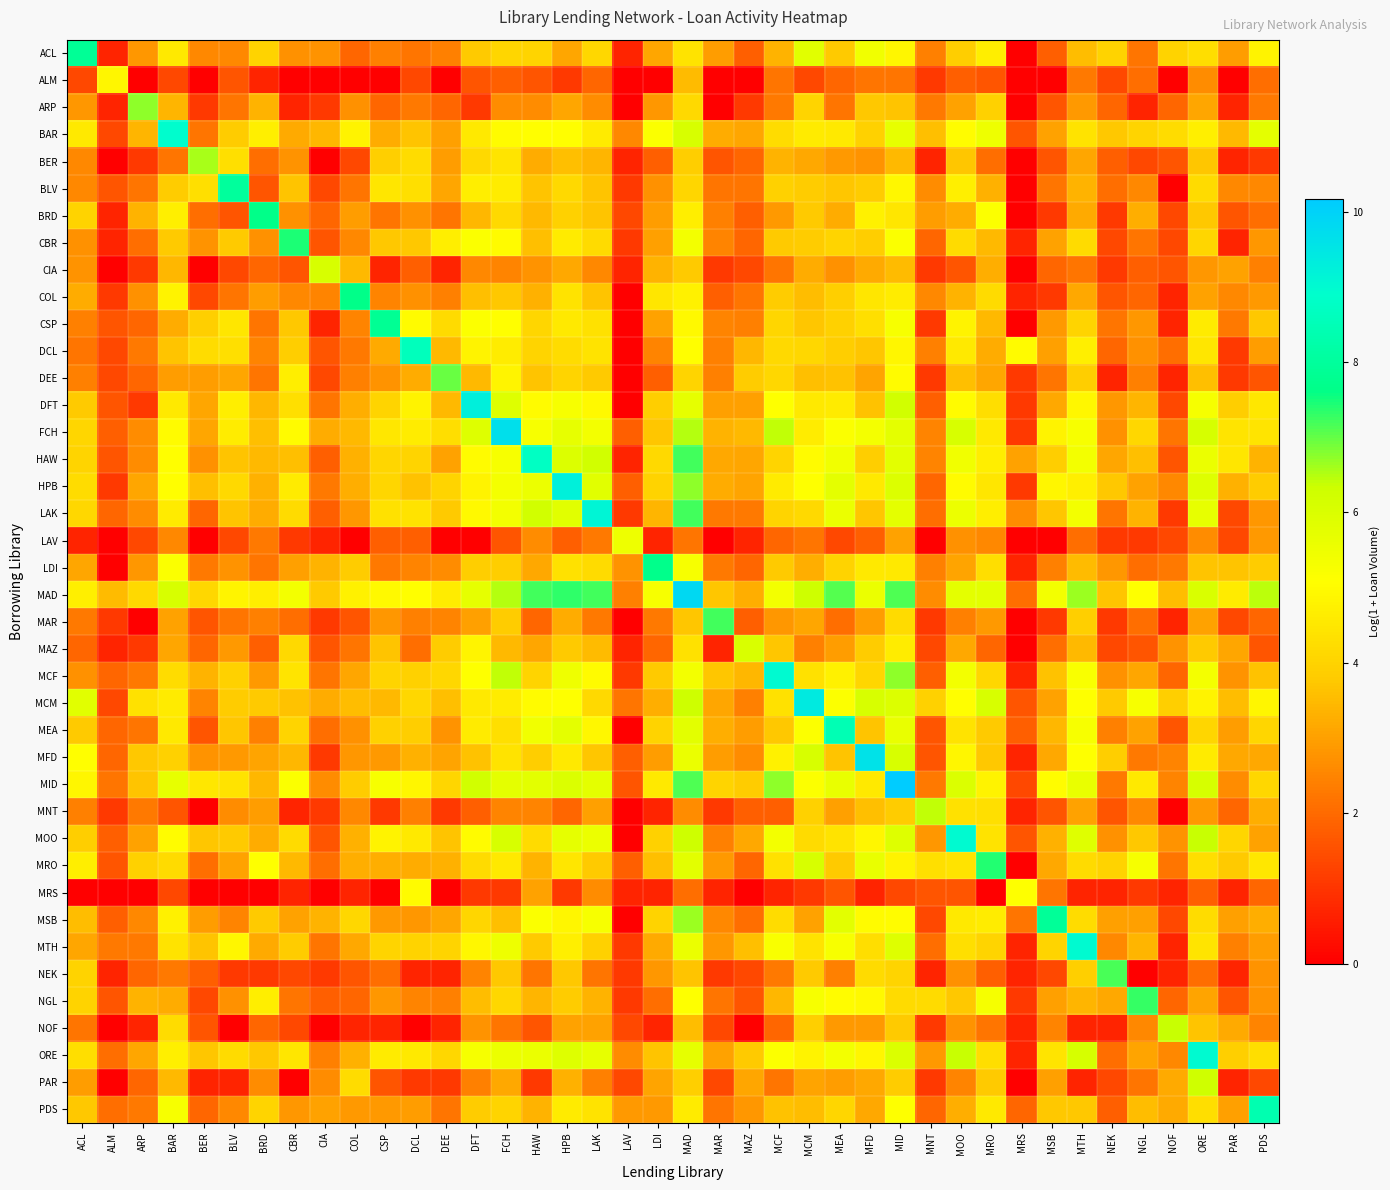

At which category does the chart reach its peak across all series?

MID